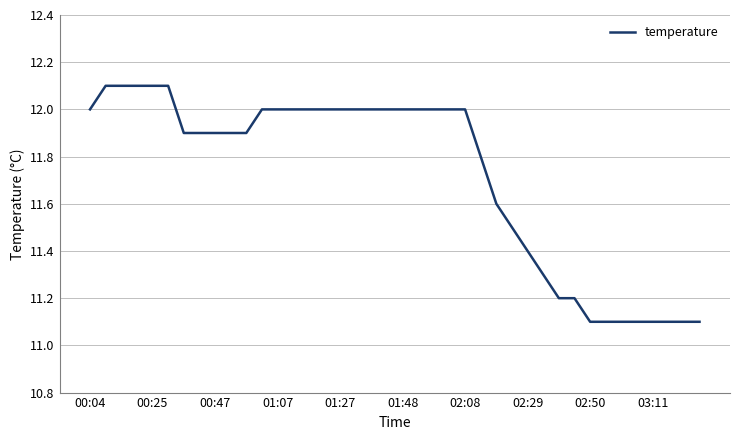

What is the smallest value displayed?

11.1